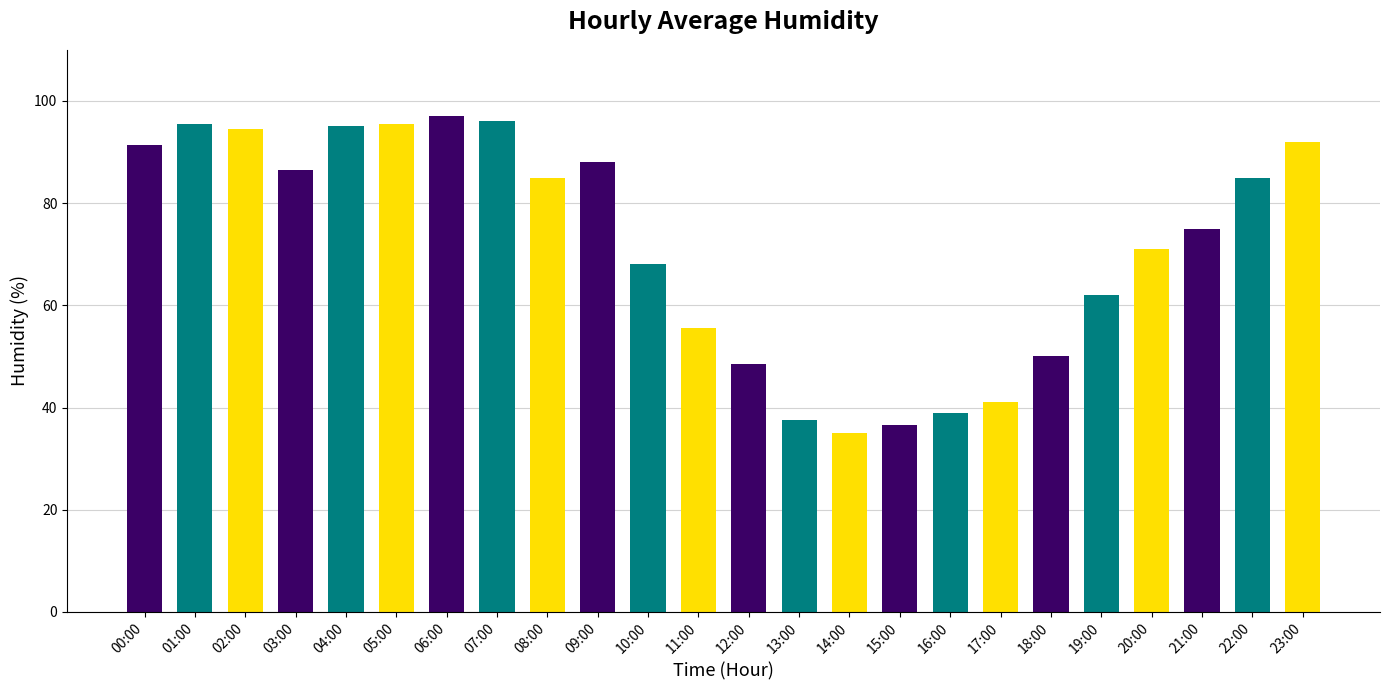

What is the label of the 17th bar from the right?

07:00